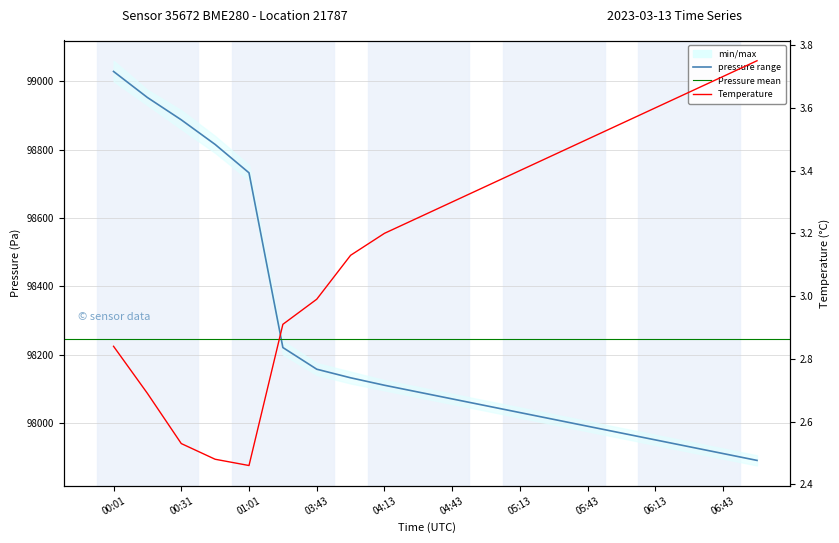

Does the chart display data point markers on the line(s)?

No